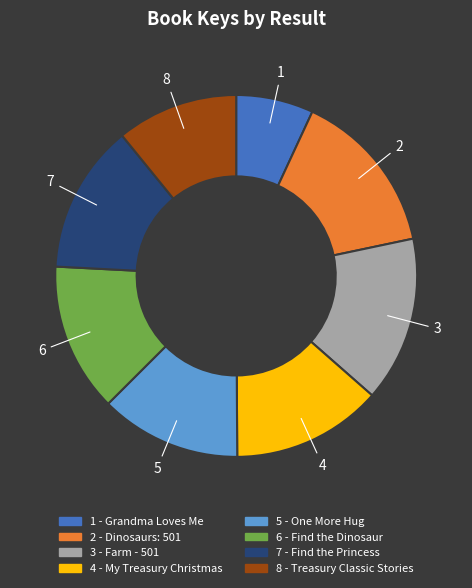

What is the ratio of the value at 7 - Find the Princess to the value at 1 - Grandma Loves Me?

1.9